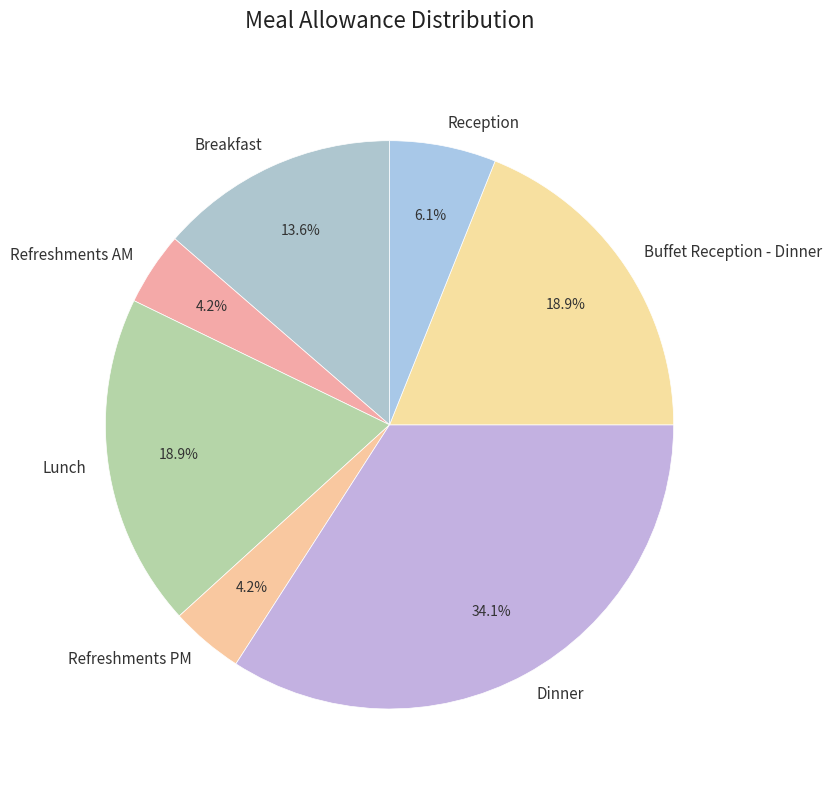

Between Buffet Reception - Dinner and Reception, which is larger?

Buffet Reception - Dinner